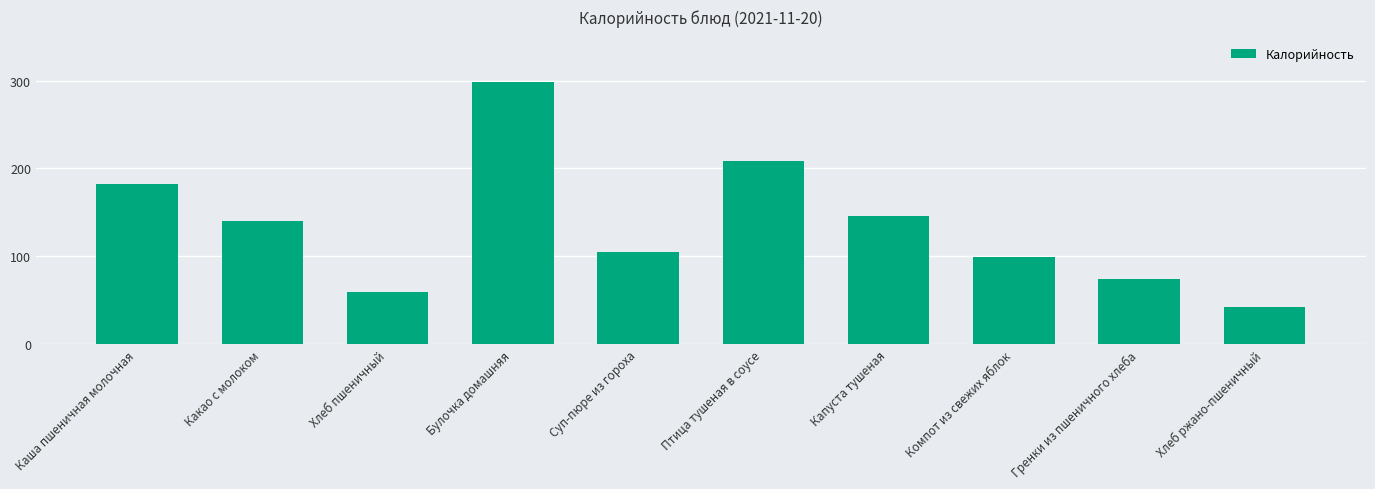

What is the difference between the maximum and minimum values?

256.2